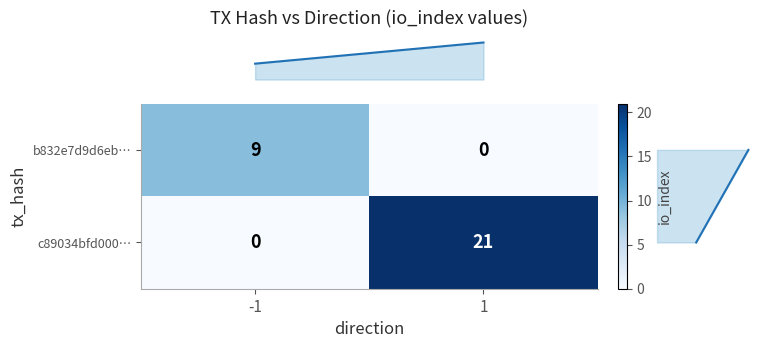

Which series changed the most between -1 and 1?

c89034bfd000…